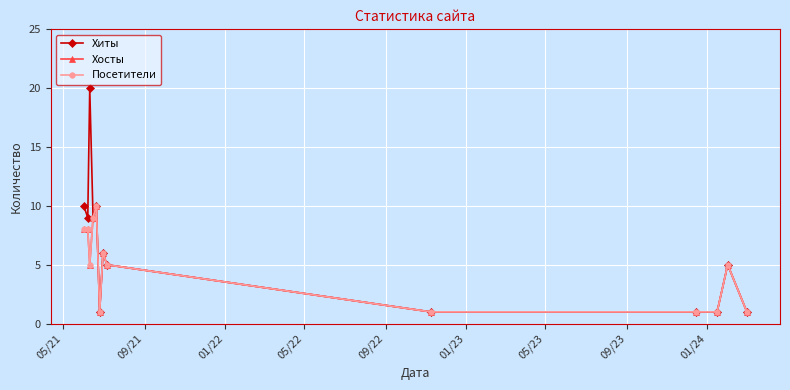

Does the chart display data point markers on the line(s)?

Yes